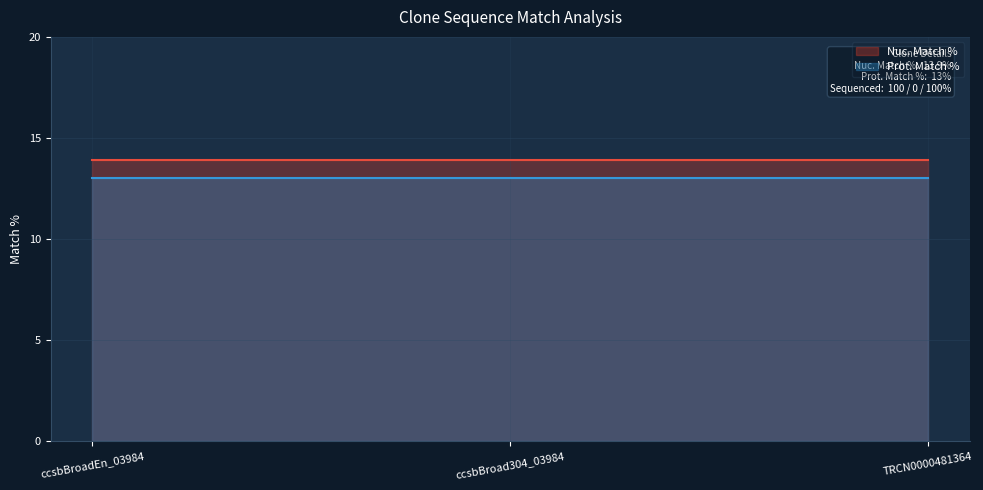

What is the smallest value displayed?

13.0